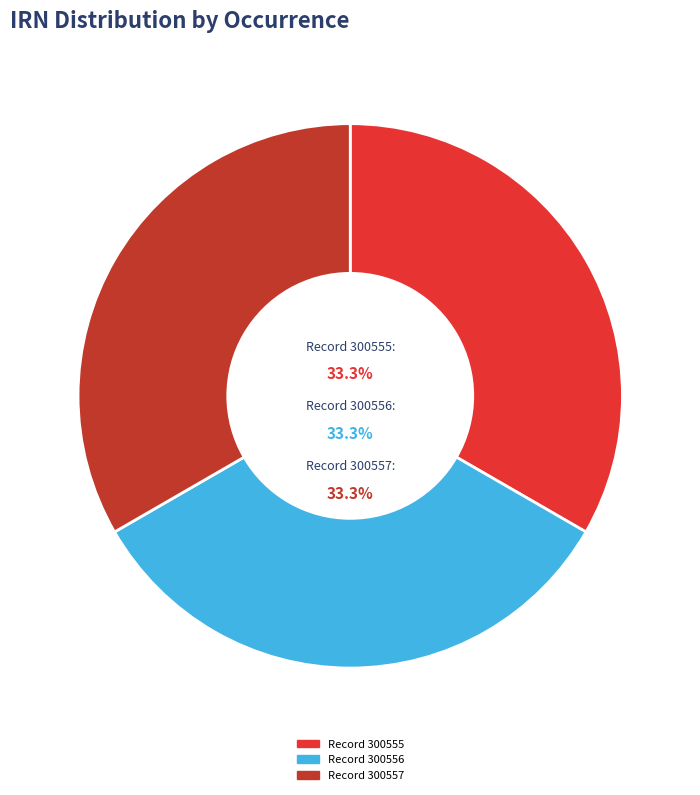

How much of the chart is everything except Record 300556?

66.7%